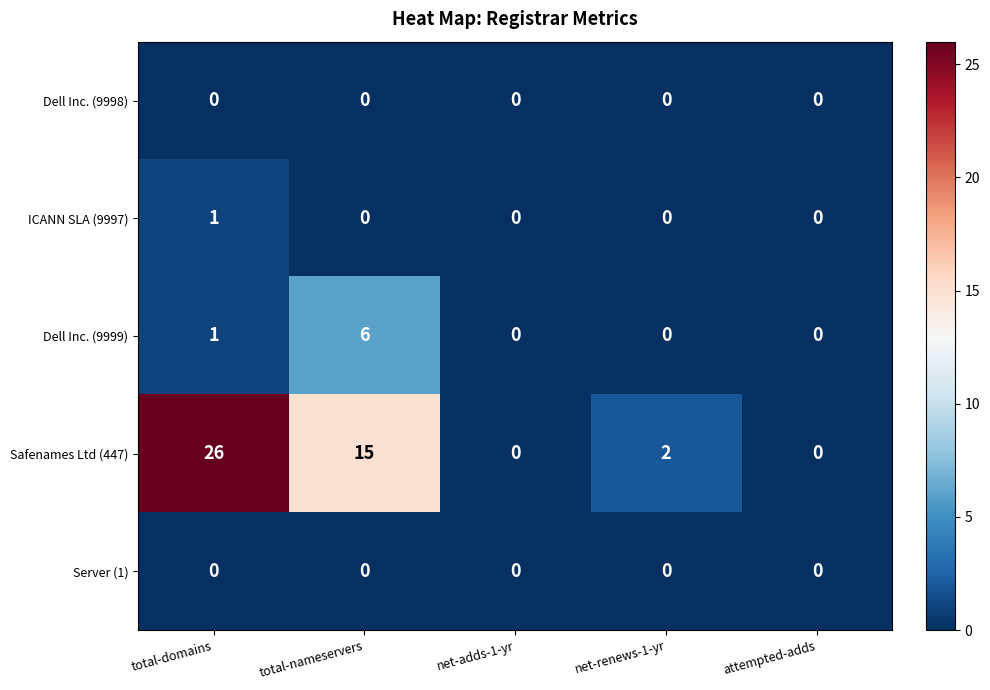

Count the number of data series in this chart.

5